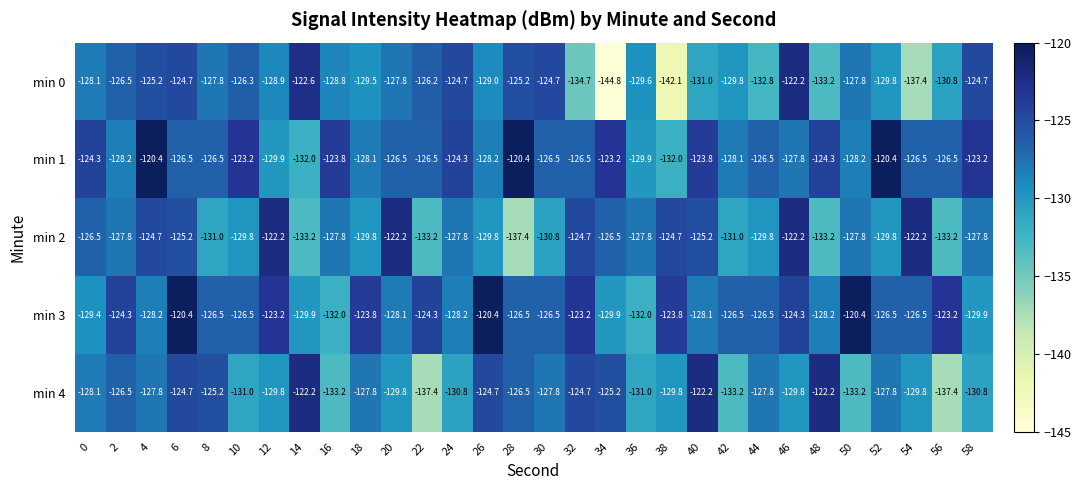

Which series has the widest spread of values?

min 0